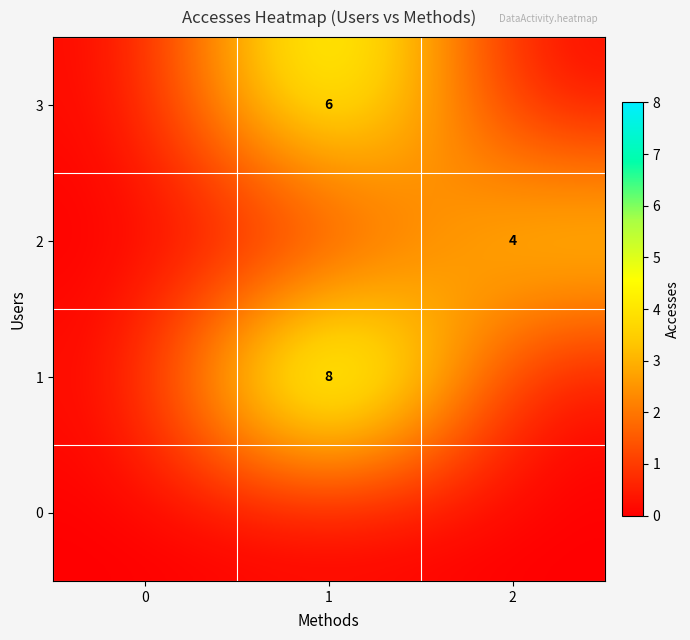

At which category is the sum across all series the highest?

1